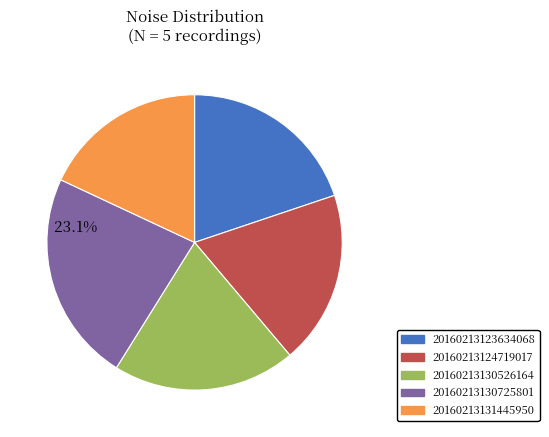

Which has a higher value, 20160213130725801 or 20160213123634068?

20160213130725801